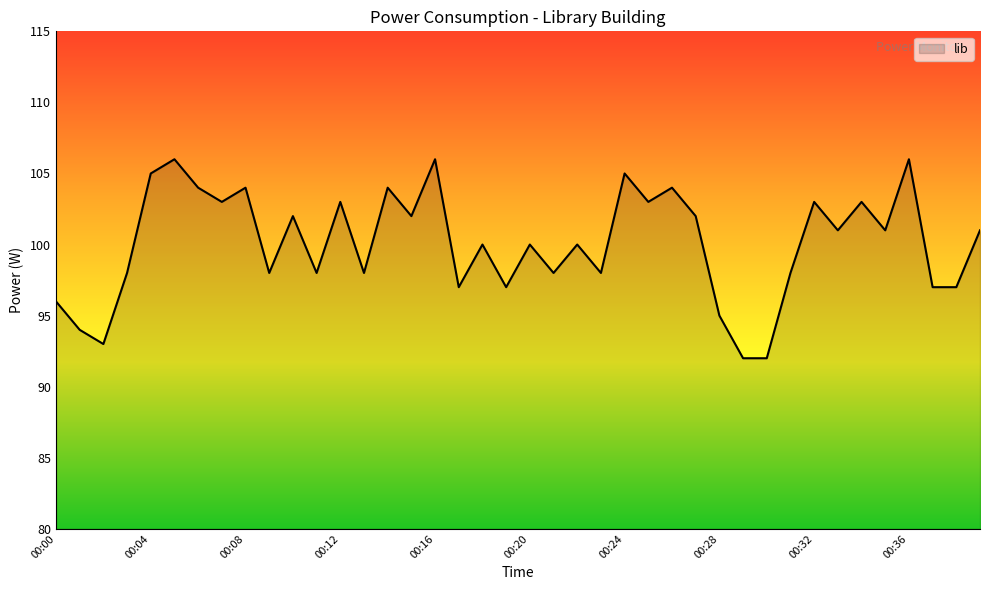

What is the greatest value displayed?

106